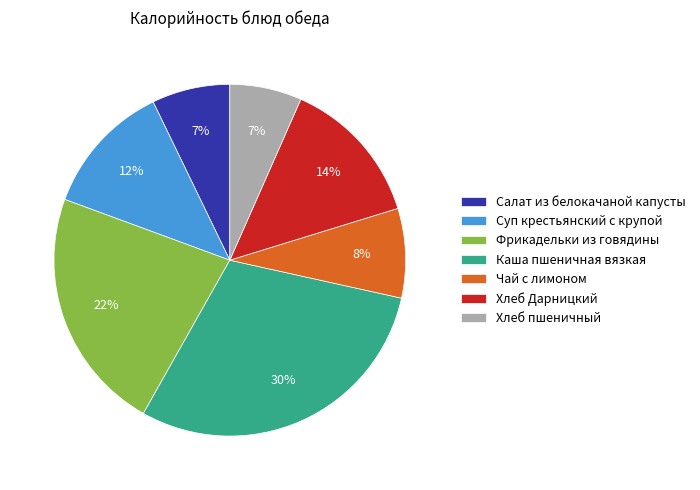

To the nearest percent, what is the difference between the Фрикадельки из говядины and Суп крестьянский с крупой slice percentages?

10%